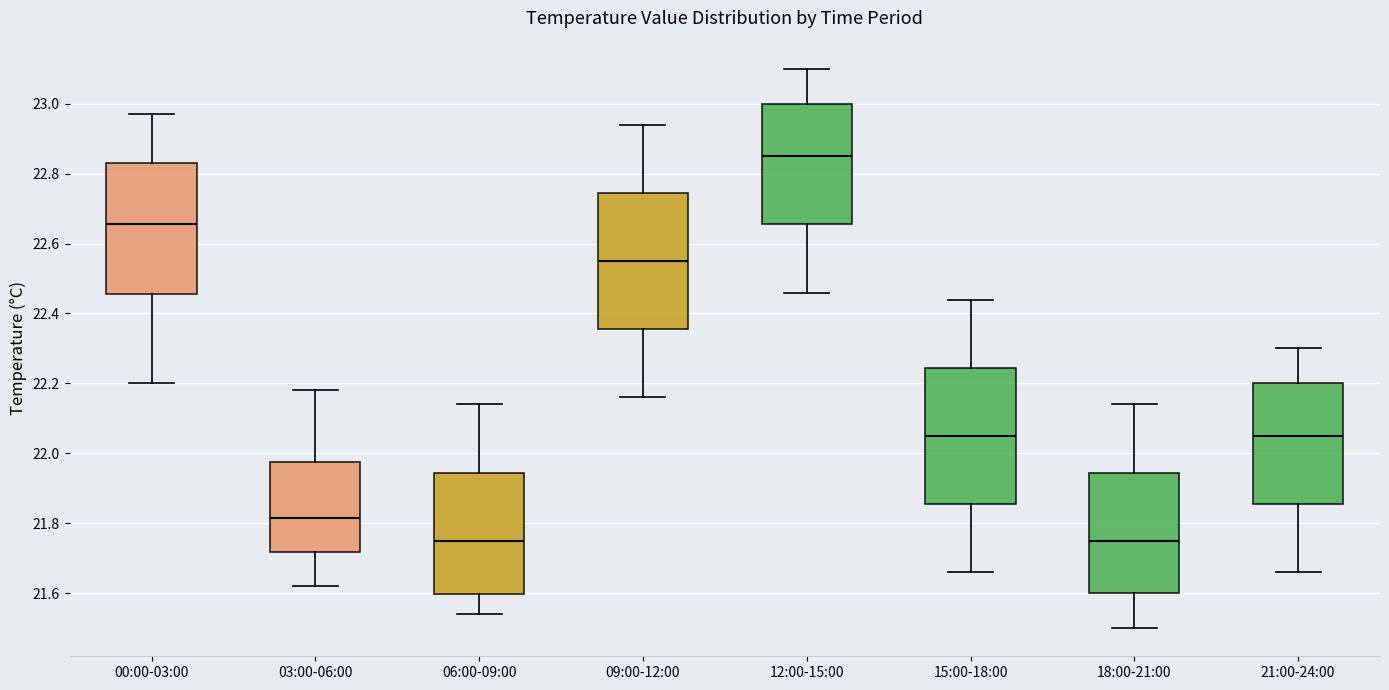

Where is the lower edge of the box for 09:00-12:00 on the y-axis? The values are not printed on the chart, so give them approximately, as read against the axis.

22.36